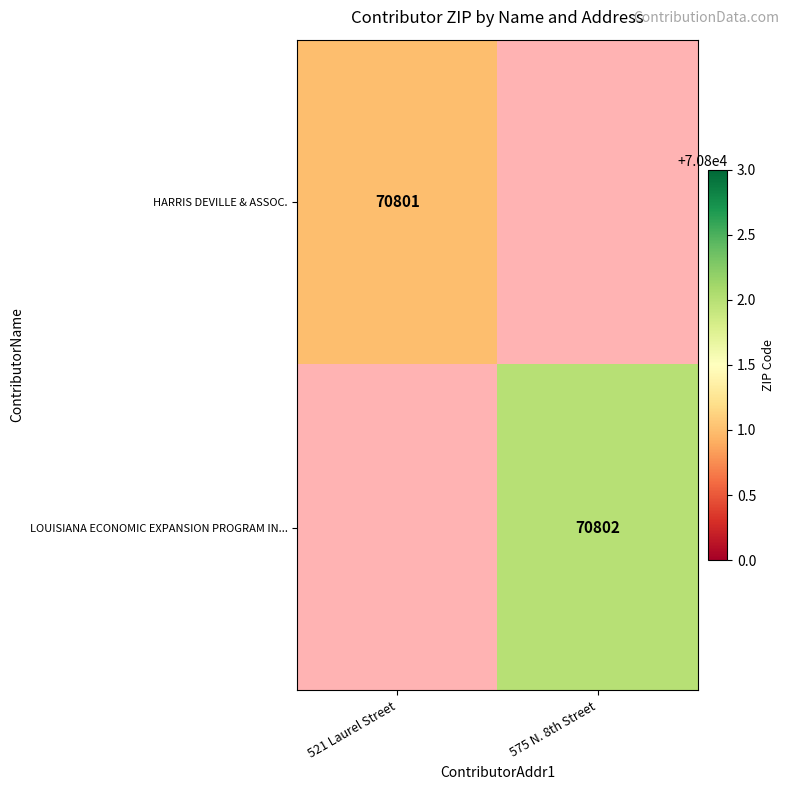

True or false: HARRIS DEVILLE & ASSOC. has a value of 70801 at 521 Laurel Street.

True